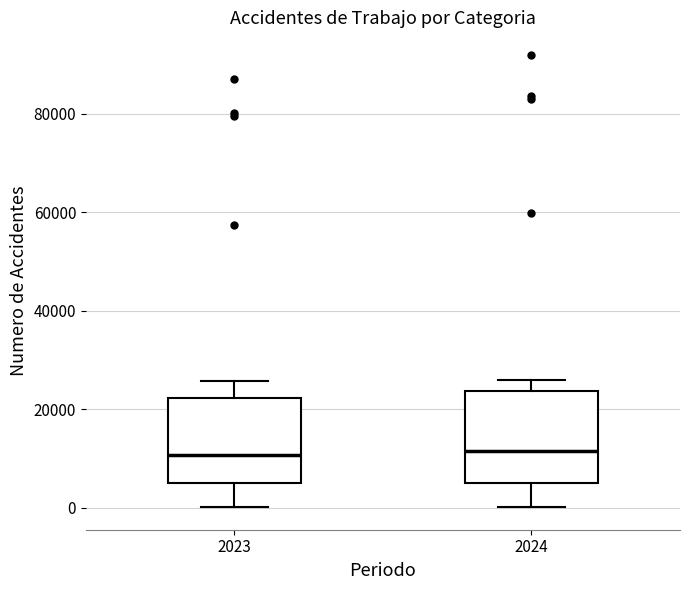

Reading left to right, transcribe this box plot: for each box, give where its median line is, the range the box spans, and where its two whiskers end, as read against the y-axis. The values are not printed on the chart, so give them approximately, as read against the axis.

2023: median 10000, box 6000 to 22000, whiskers 0 to 26000
2024: median 12000, box 6000 to 24000, whiskers 0 to 26000